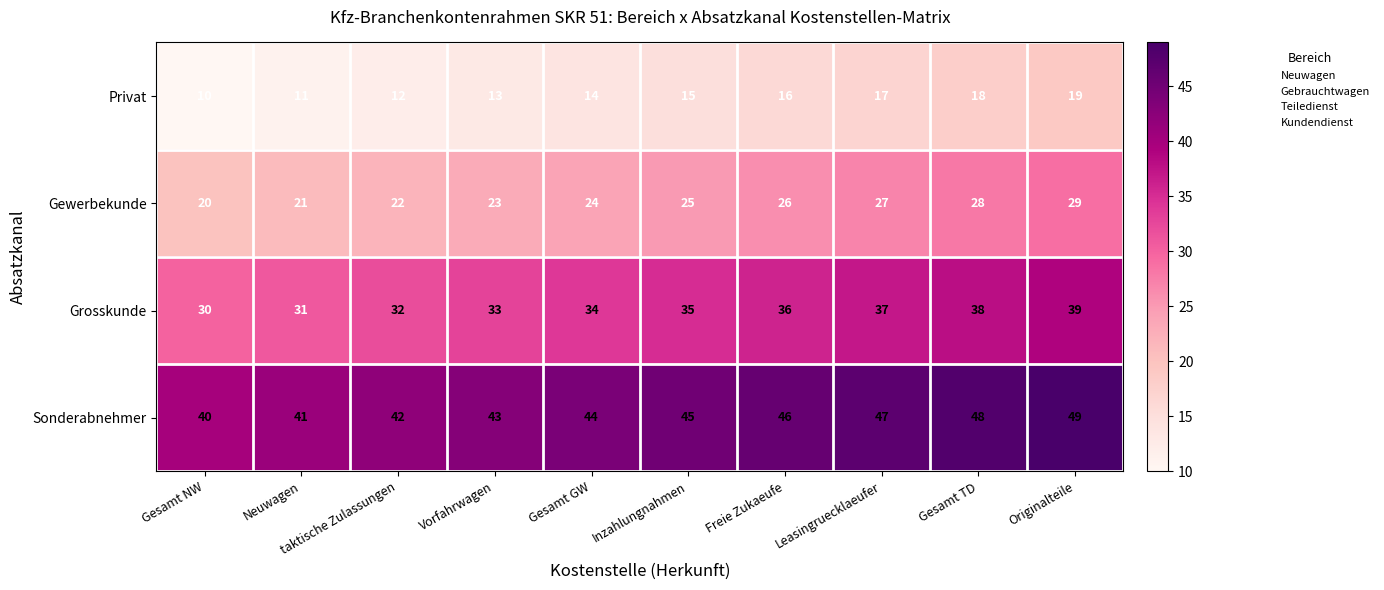

How many Privat values are between 12 and 17?

6